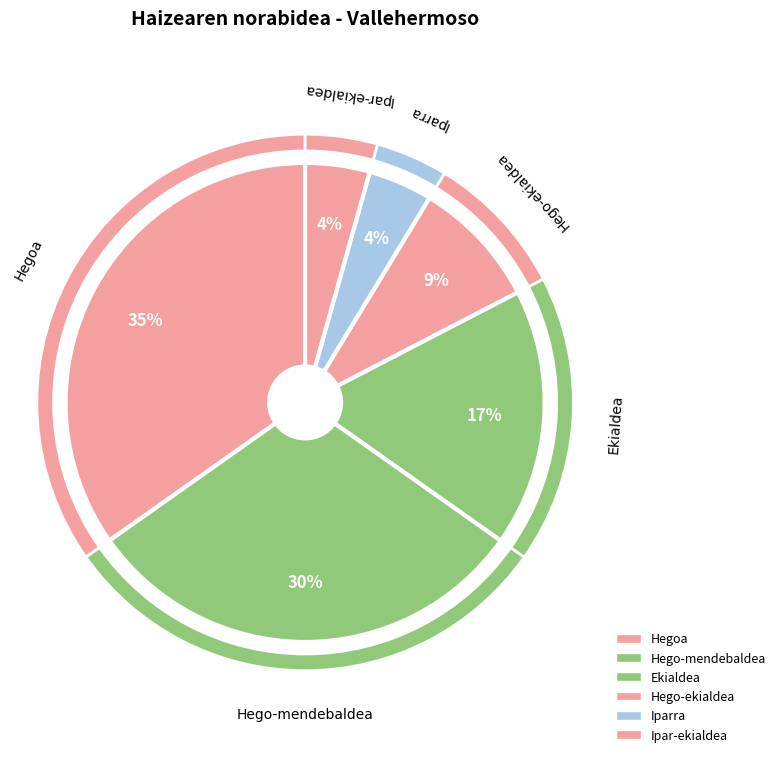

Does Ipar-ekialdea represent more than half of the total?

No